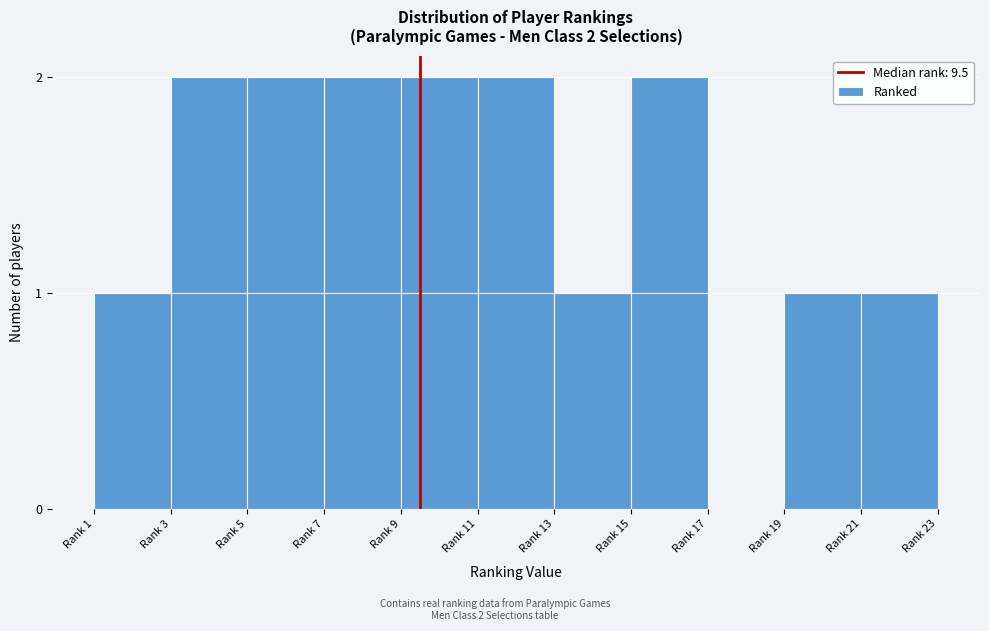

Reading right to left, transcribe all the data shown in this chart.

Rank 21=1	Rank 19=1	Rank 17=0	Rank 15=2	Rank 13=1	Rank 11=2	Rank 9=2	Rank 7=2	Rank 5=2	Rank 3=2	Rank 1=1